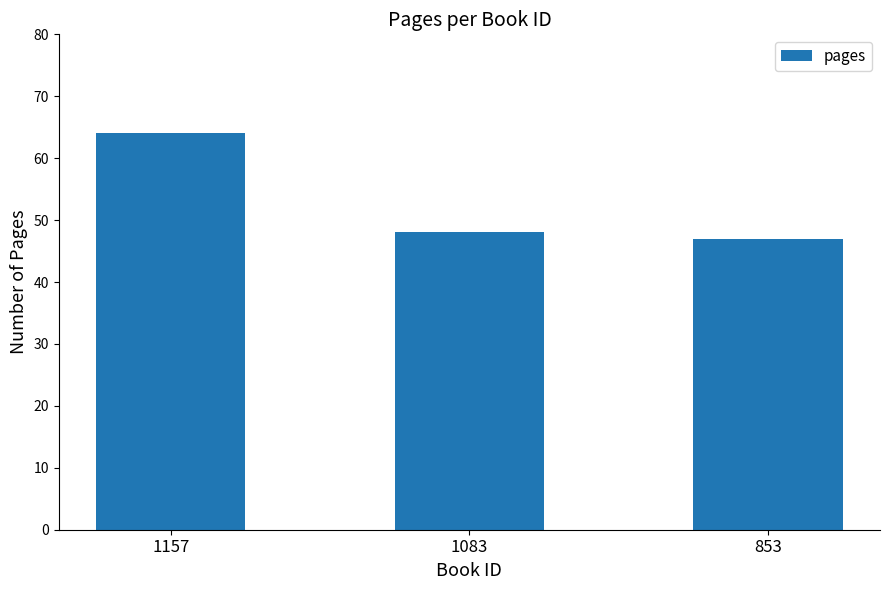

List the labels in order of value, smallest first.

853, 1083, 1157